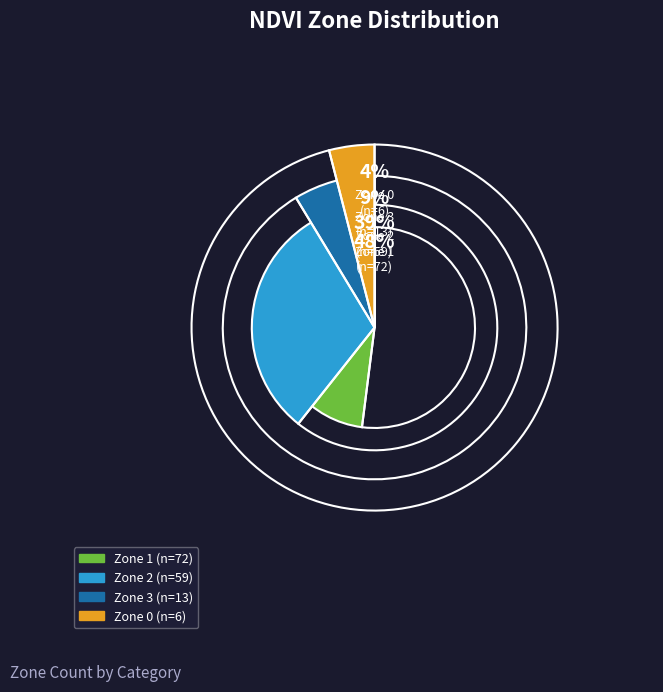

Does Zone 3 represent more than half of the total?

No